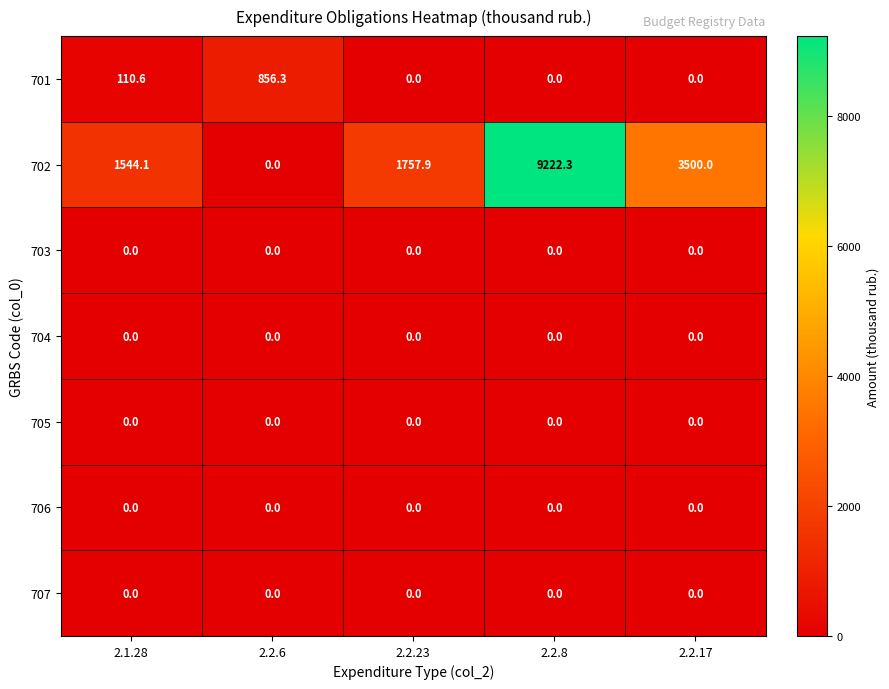

At which category is the sum across all series the highest?

2.2.8